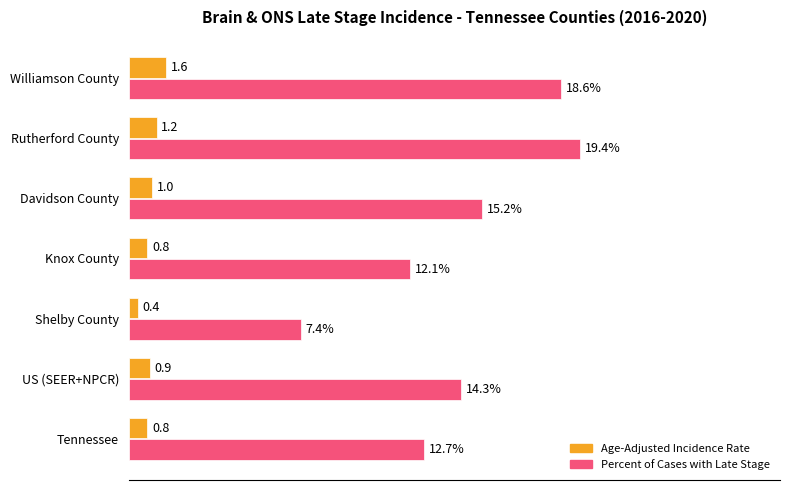

Rank the series by their average value, from lowest to highest.

Age-Adjusted Incidence Rate, Percent of Cases with Late Stage